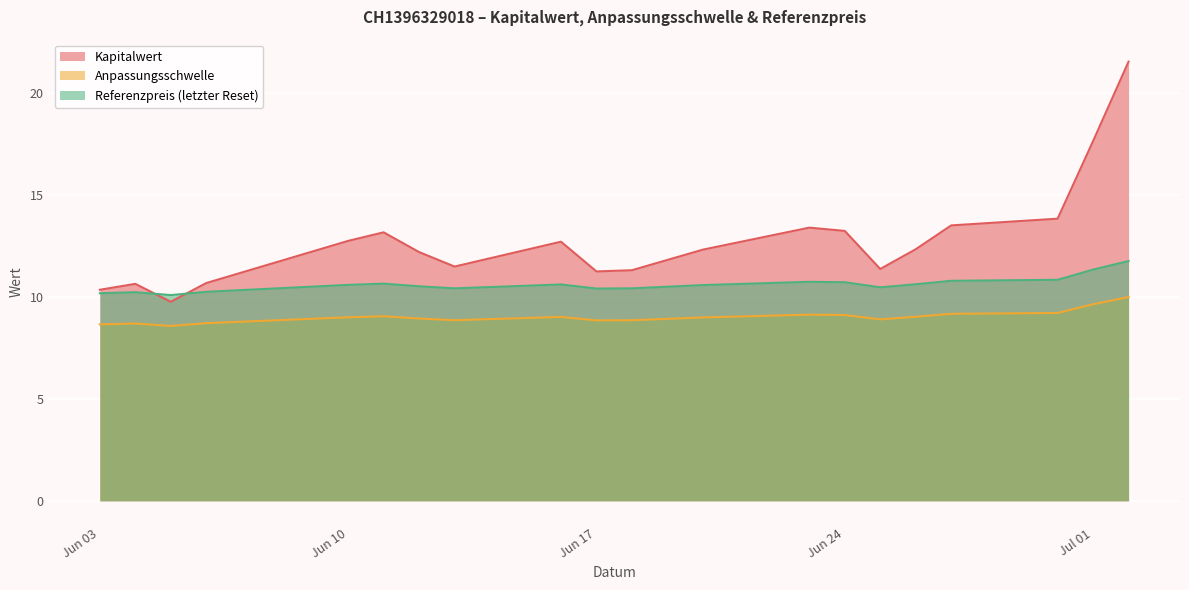

How many values in the Anpassungsschwelle series exceed 9?

11